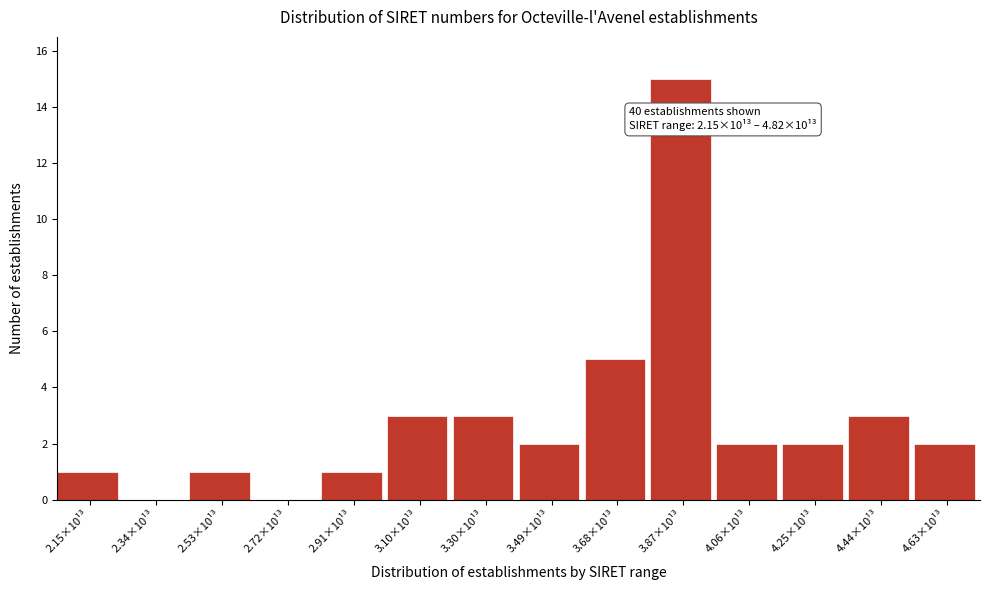

Reading left to right, extract all data points from this chart.

2.15×10¹³=1	2.34×10¹³=0	2.53×10¹³=1	2.72×10¹³=0	2.91×10¹³=1	3.10×10¹³=3	3.30×10¹³=3	3.49×10¹³=2	3.68×10¹³=5	3.87×10¹³=15	4.06×10¹³=2	4.25×10¹³=2	4.44×10¹³=3	4.63×10¹³=2